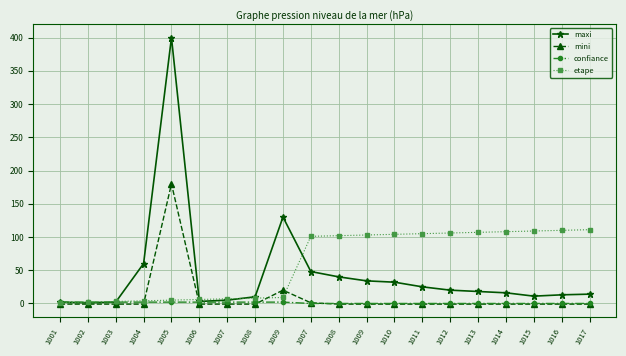

How many lines are shown in the chart?

4